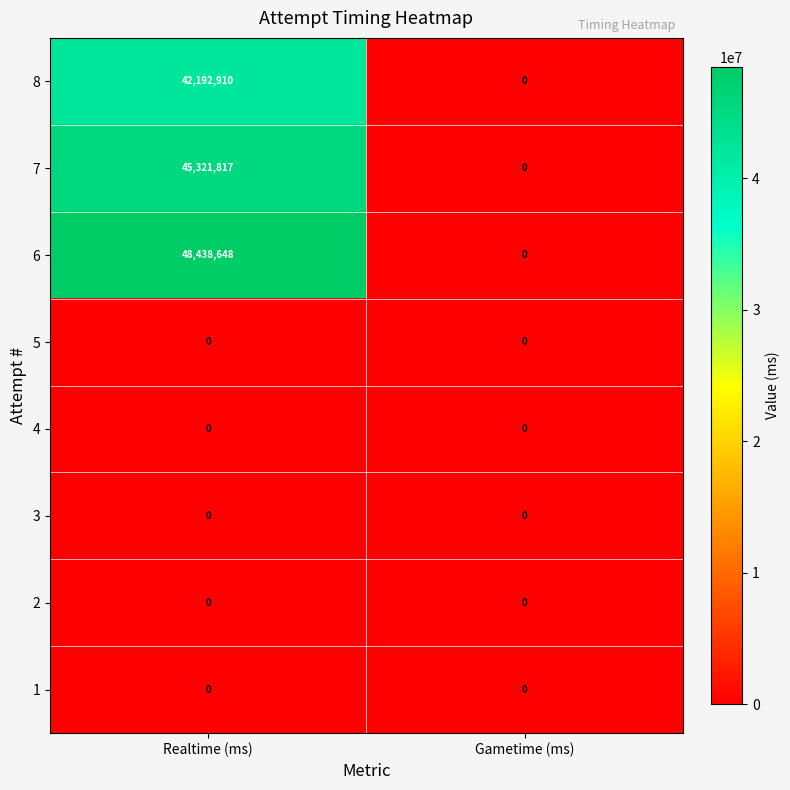

At which category does the chart reach its peak across all series?

Realtime (ms)